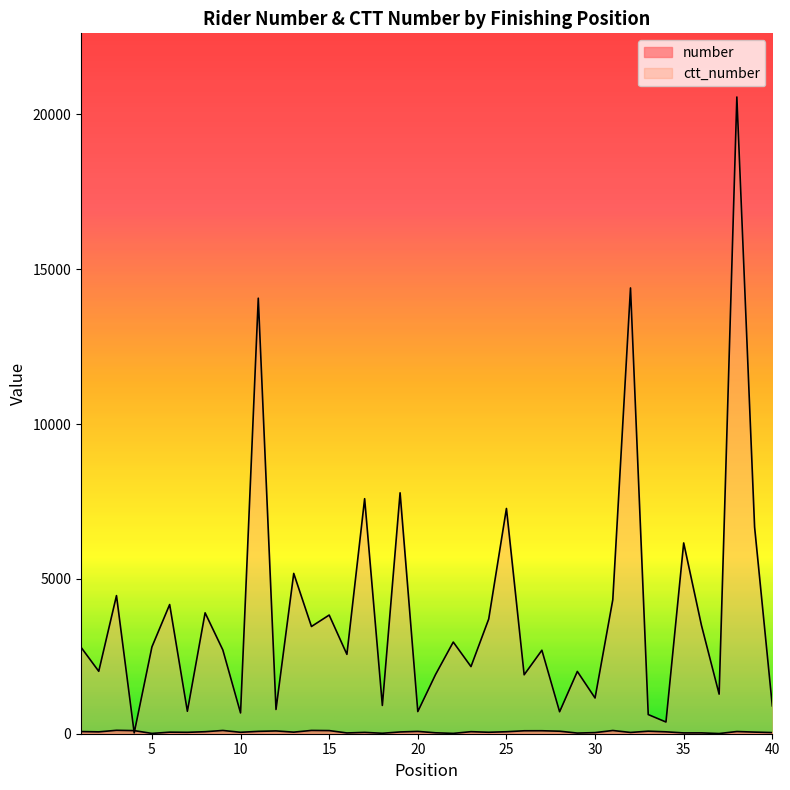

Reading left to right, list all the values displayed in this chart.

number: 70	60	110	100	10	50	45	65	105	46	76	90	51	106	101	25	43	15	57	75	30	11	66	47	64	95	96	81	21	36	104	41	82	61	26	27	6	71	52	37
ctt_number: 2792	2016	4460	28	2804	4172	725	3904	2706	671	14065	783	5177	3463	3832	2563	7590	913	7780	715	1911	2960	2168	3704	7274	1903	2696	709	2011	1153	4326	14396	619	378	6161	3506	1278	20562	6676	900